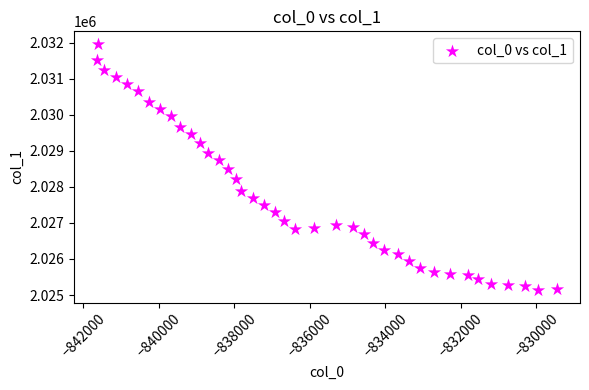

What is the range of X values (max minus min)?

12177.1